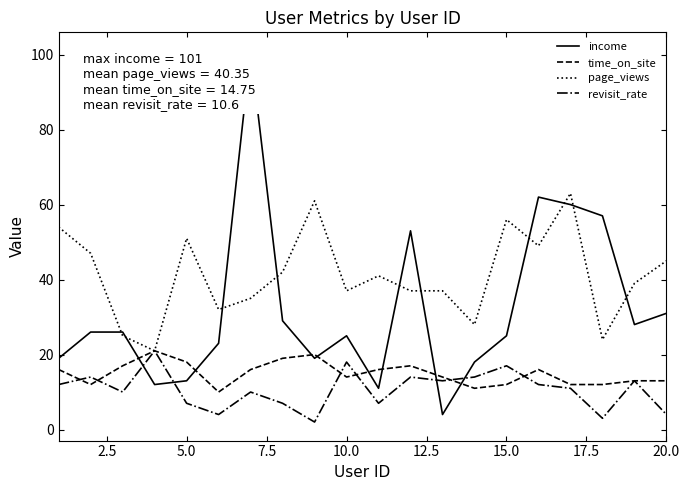

What is the minimum value for income?

4